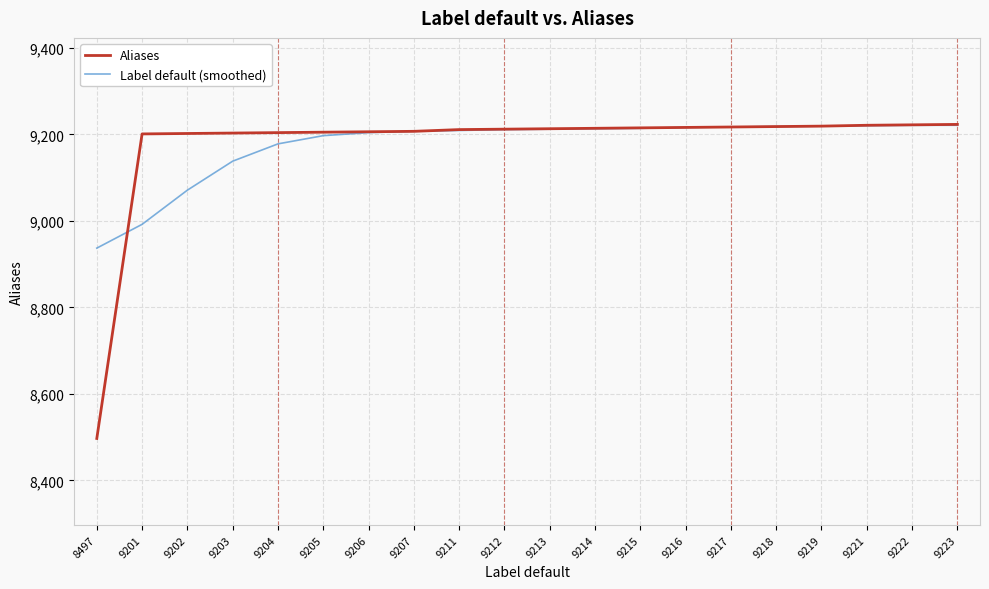

What is the difference between the Label default (smoothed) values at 9221 and 9203?

82